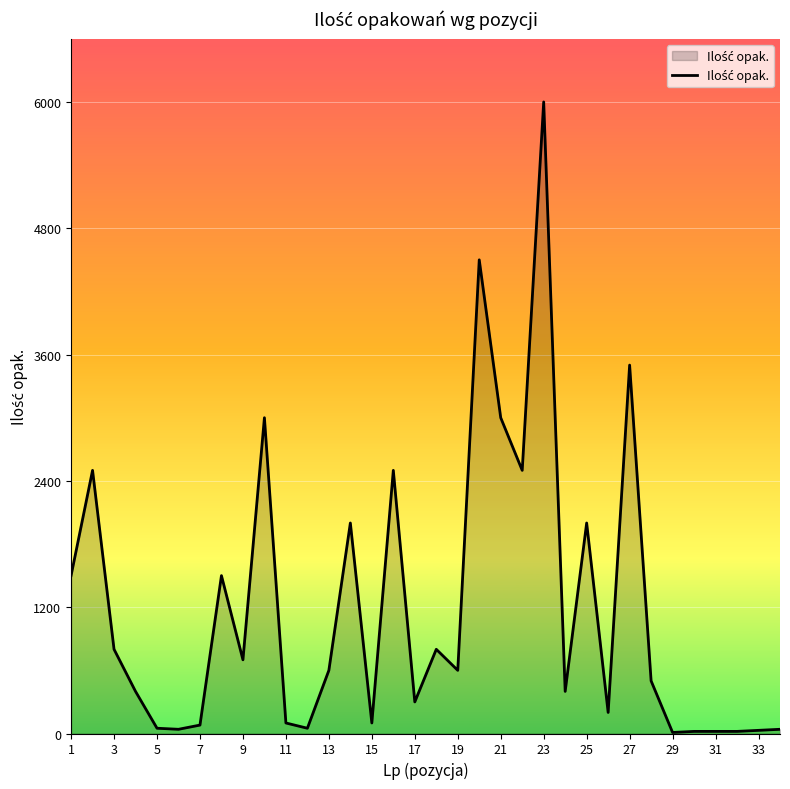

What is the greatest value displayed?

6000